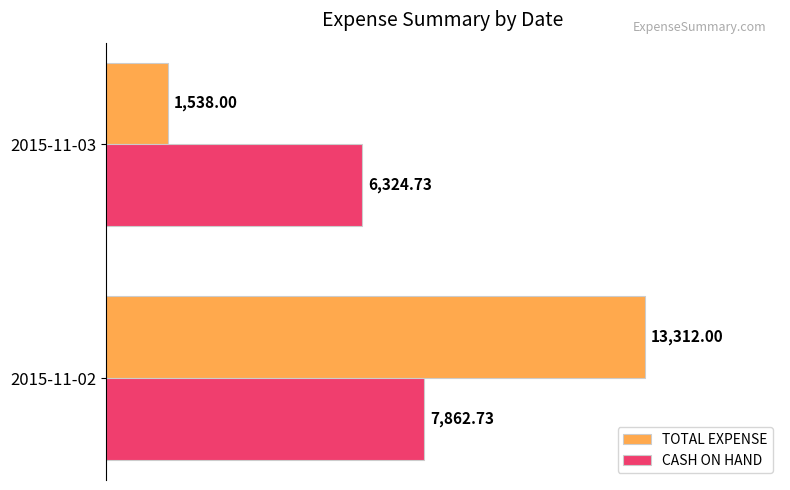

What are all the series names shown in the legend?

TOTAL EXPENSE, CASH ON HAND